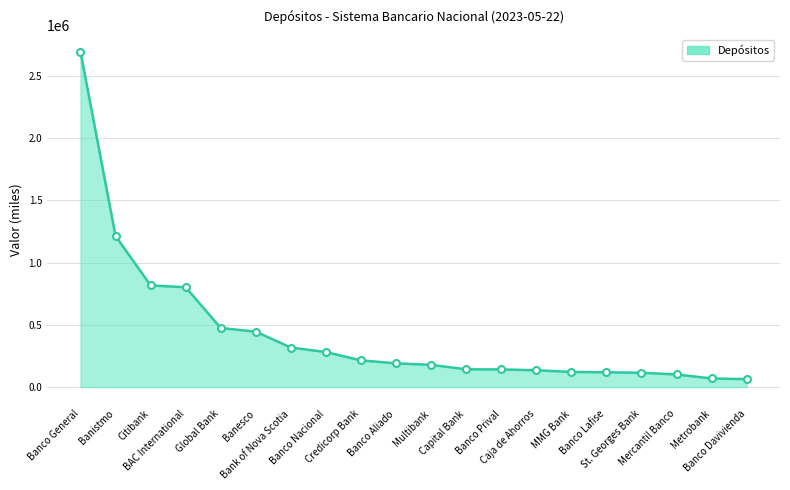

At which label does the data first exceed 190857?

Banco General